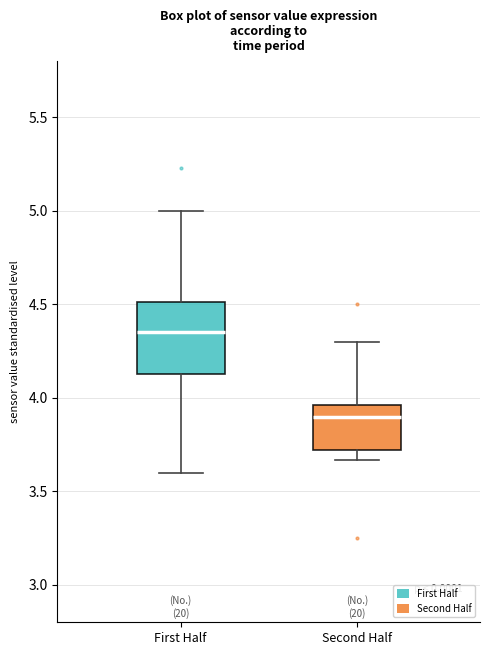

Reading left to right, read every box against the y-axis: the position of its median line, the range the box covers, and the ends of its whiskers. The values are not printed on the chart, so give them approximately, as read against the axis.

First Half: median 4.35, box 4.15 to 4.50, whiskers 3.60 to 5.00
Second Half: median 3.90, box 3.70 to 3.95, whiskers 3.65 to 4.30